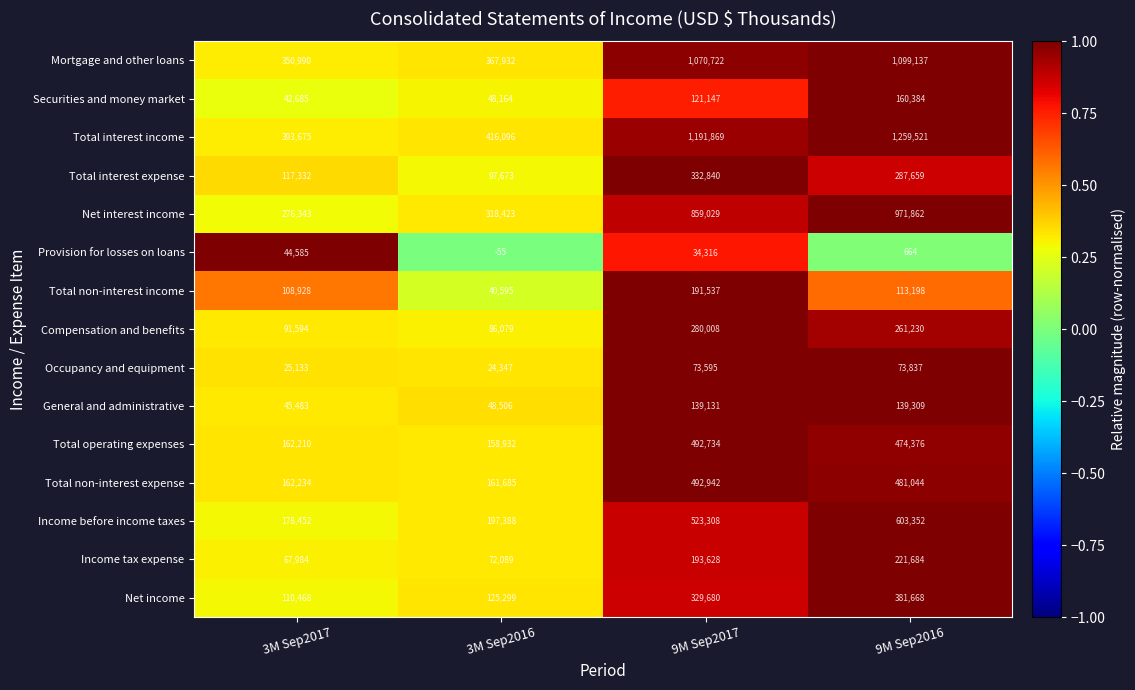

Is it true that Provision for losses on loans equals 664 at 9M Sep2016?

True